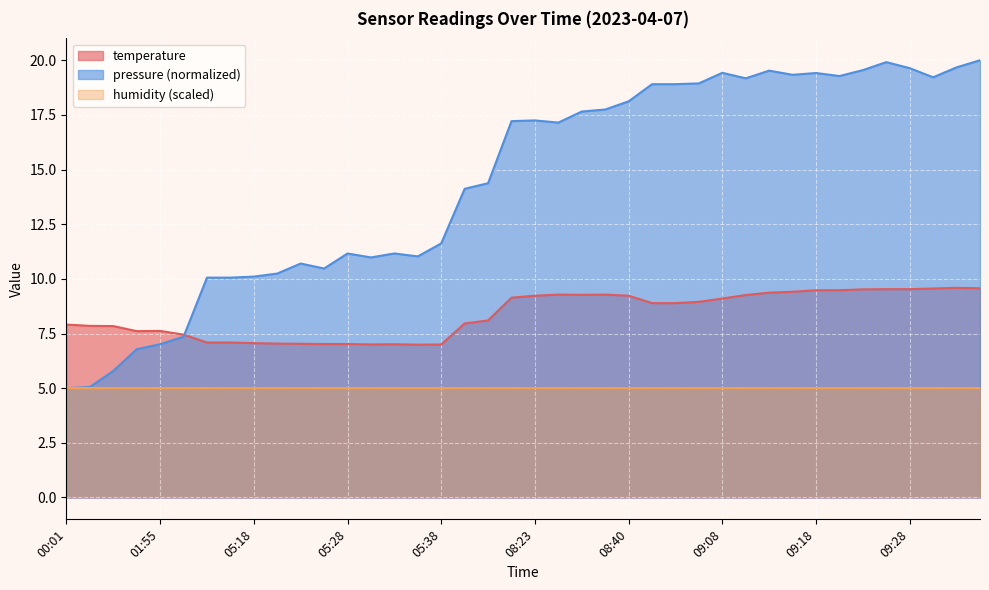

What is the label of the 34th point from the left?

09:20